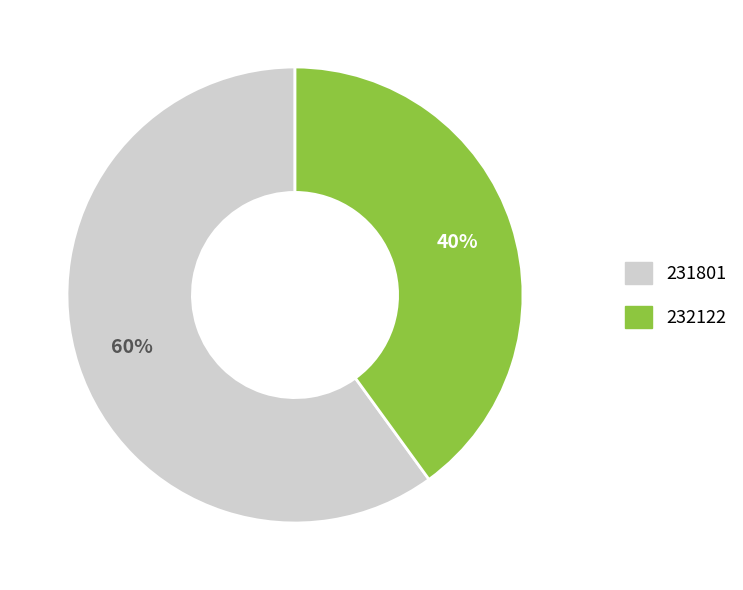

Is it true that 232122 is 51% of the pie?

False